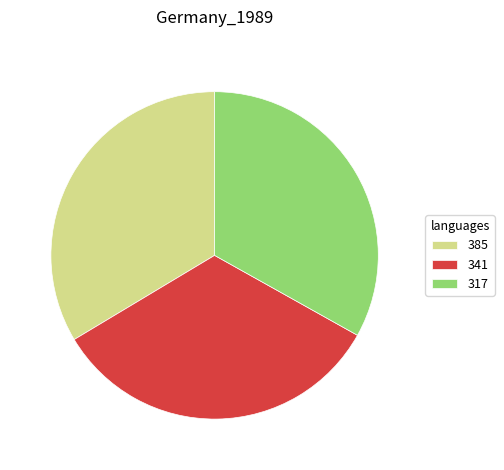

Do 317 and 341 together represent more than half of the pie?

Yes